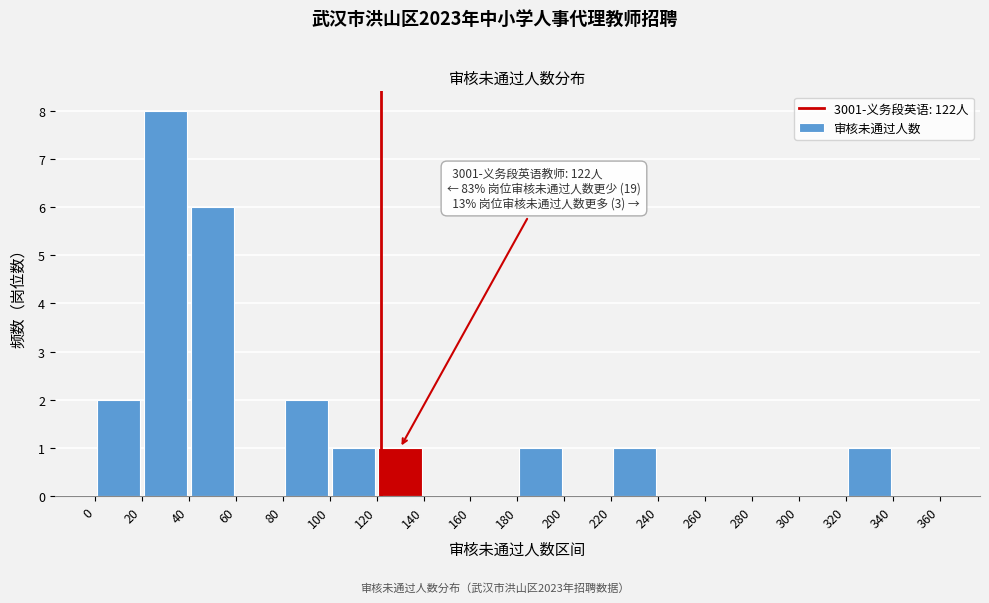

Over which range of the x-axis is the bar tallest?

20 to 40